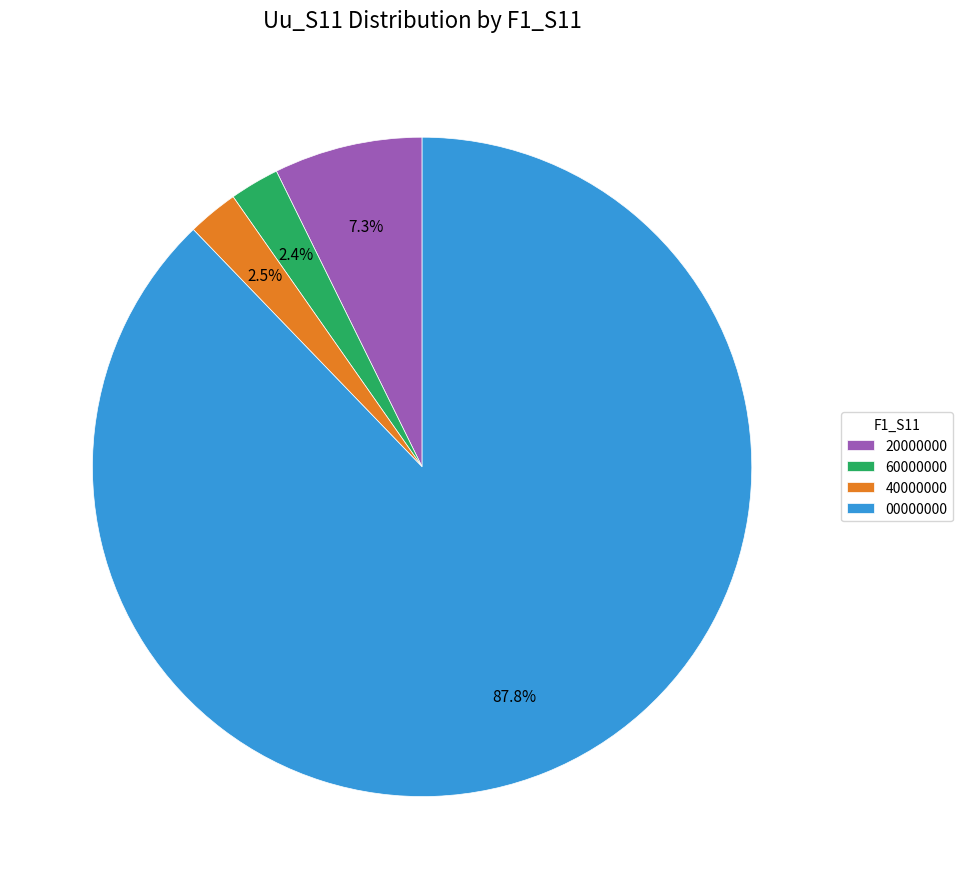

Which slice is the largest?

00000000